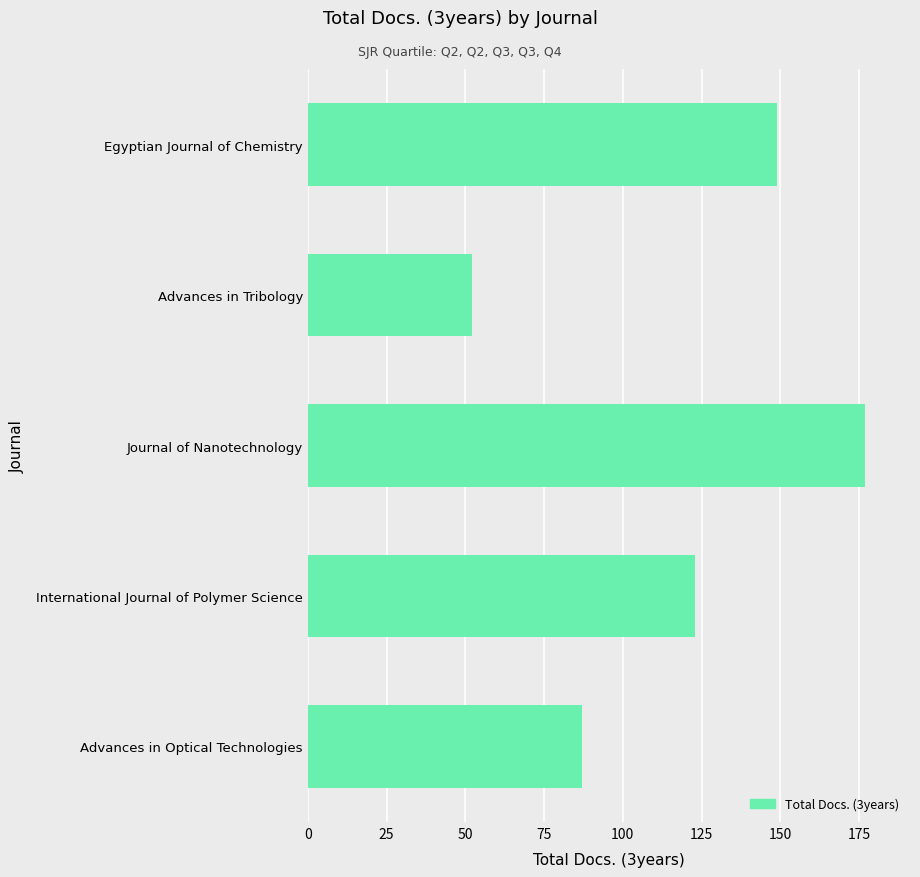

How many values are between 87 and 149?

3